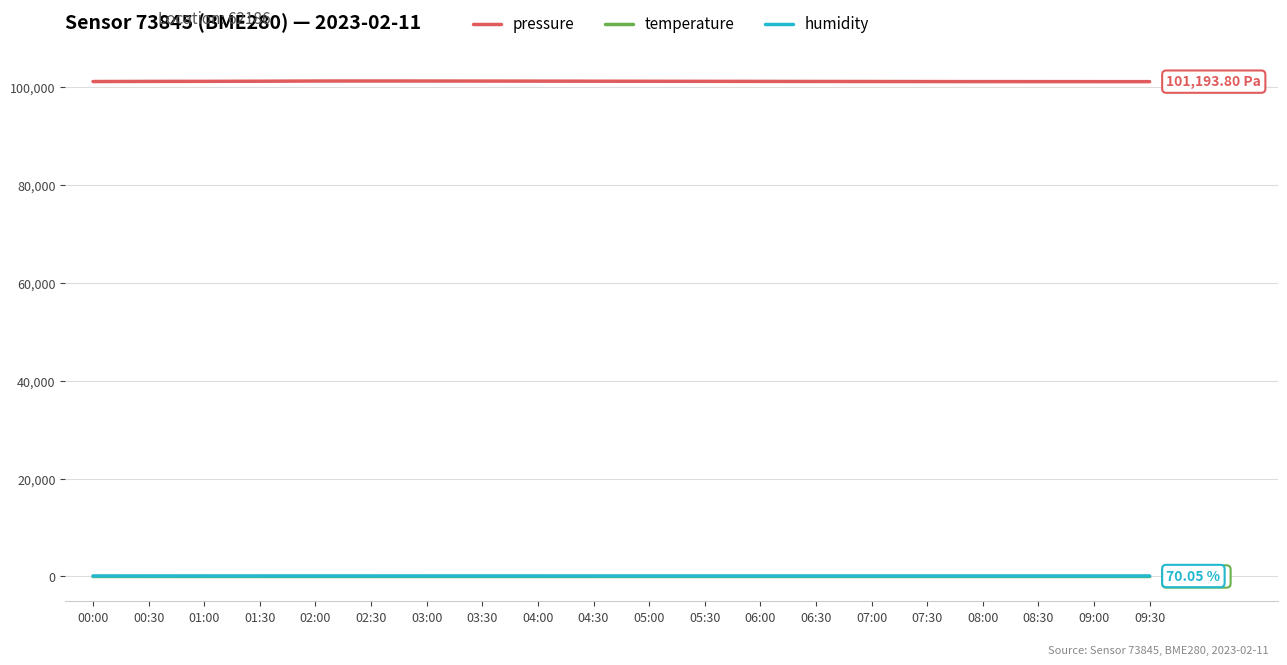

At how many categories does at least one series exceed 96371?

20